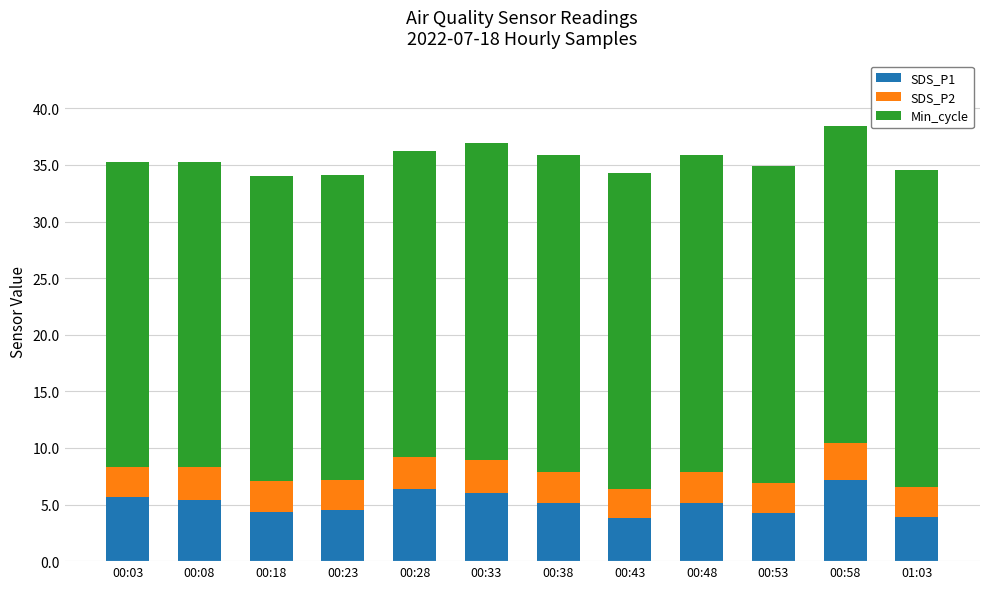

How many categories are shown in the chart?

12